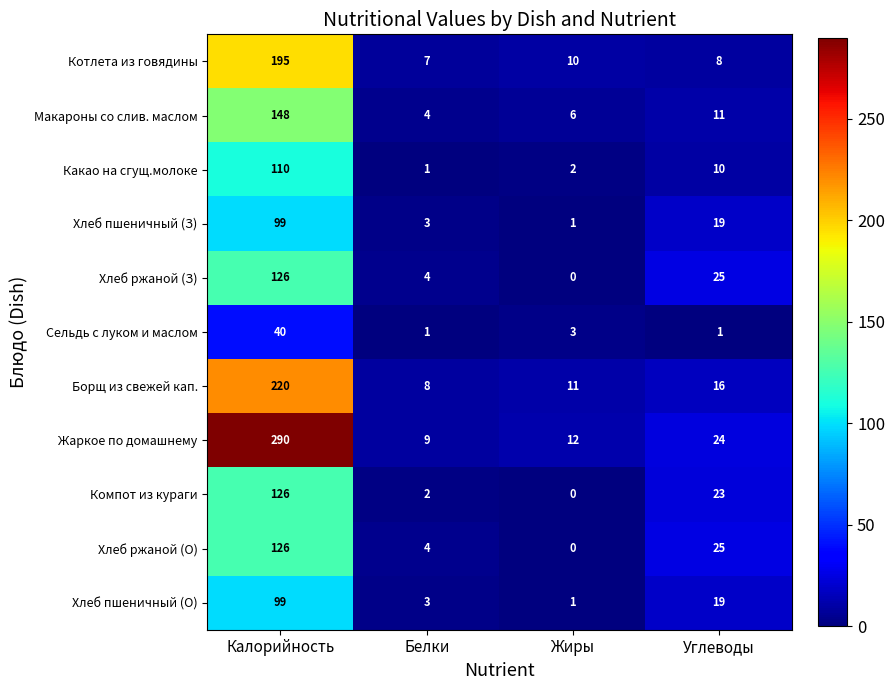

What is the difference between the highest and lowest values at Углеводы?

24